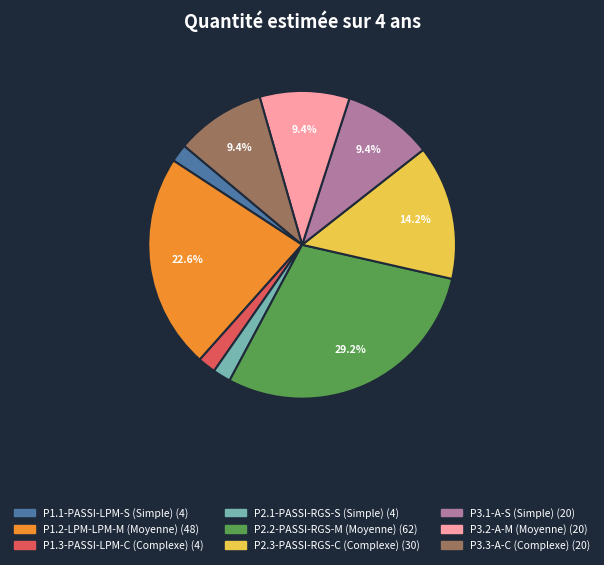

To the nearest percent, what is the average slice percentage?

11%